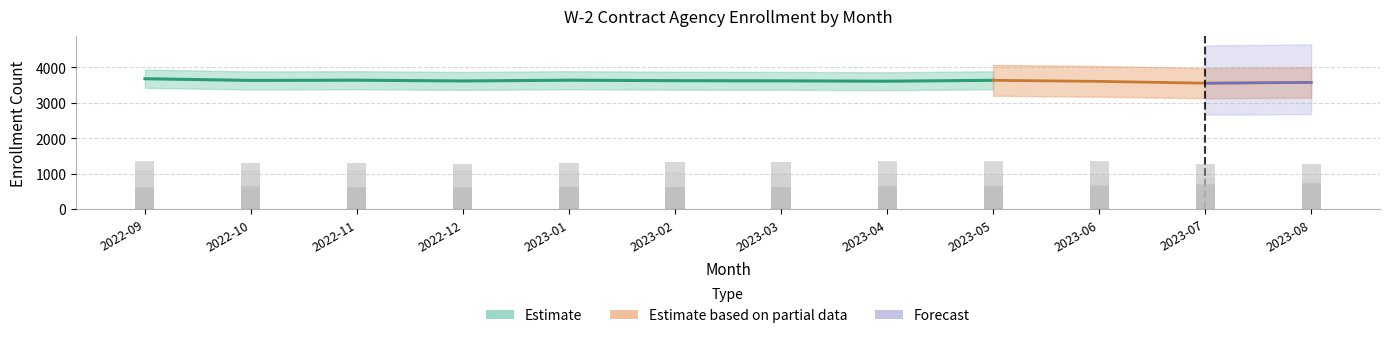

What is the spread (max minus min) of values at 2023-06?

713